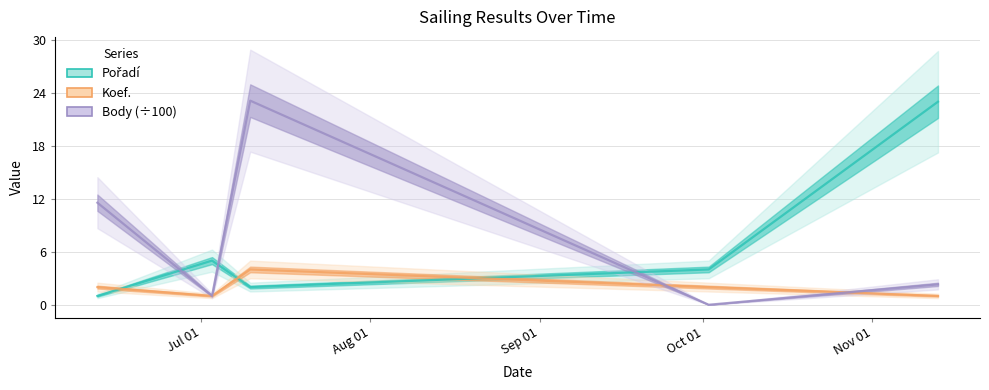

What position from the right is Jul 01?

5